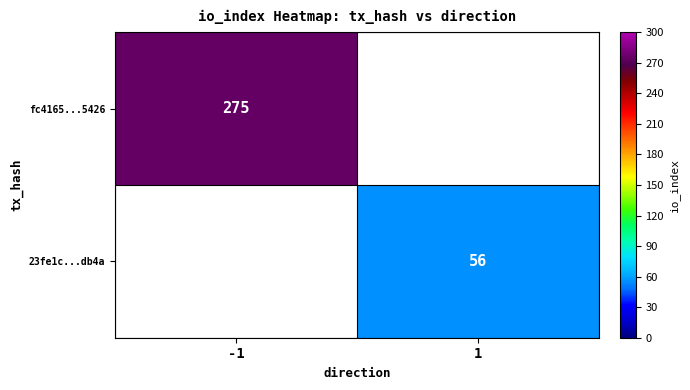

The fc4165...5426 series shows 129 at -1. True or false?

False